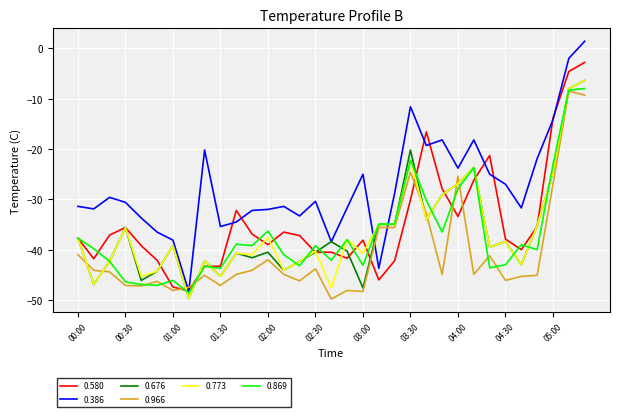

Which series has the widest spread of values?

0.386